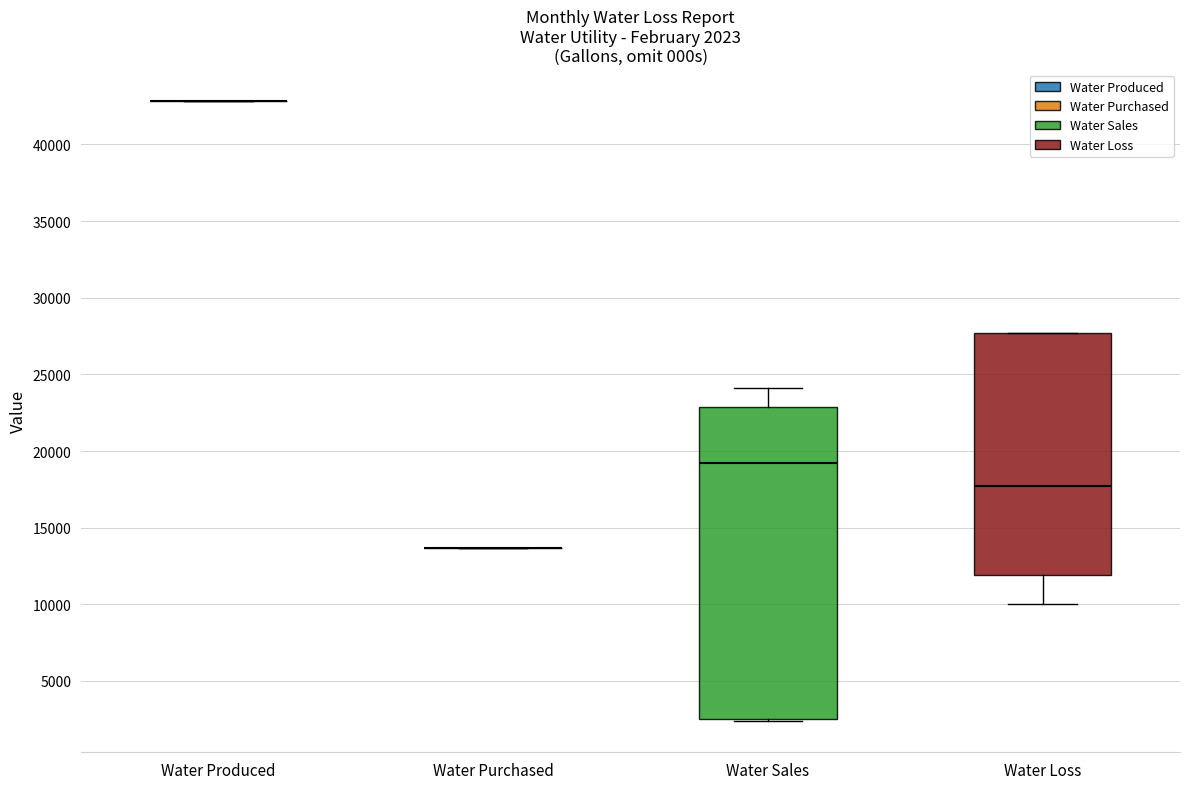

Comparing the boxes themselves (not the whiskers), which one is the tallest?

Water Sales